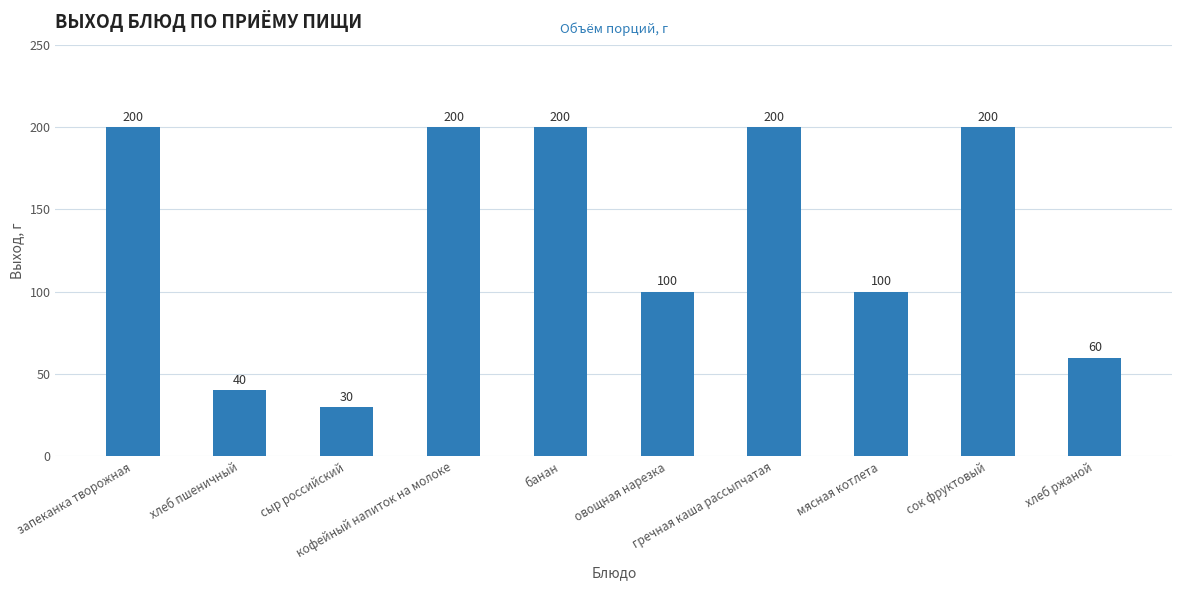

How many series are shown in this chart?

1